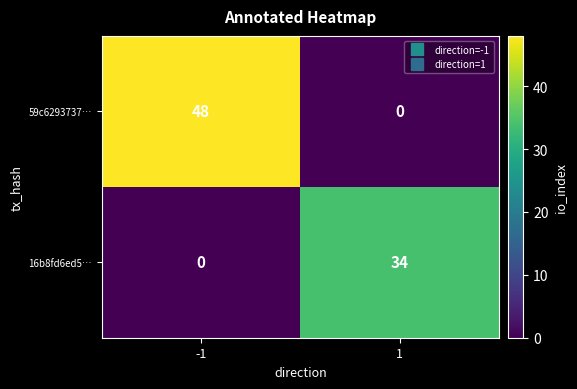

Which series changed the most between -1 and 1?

59c6293737…